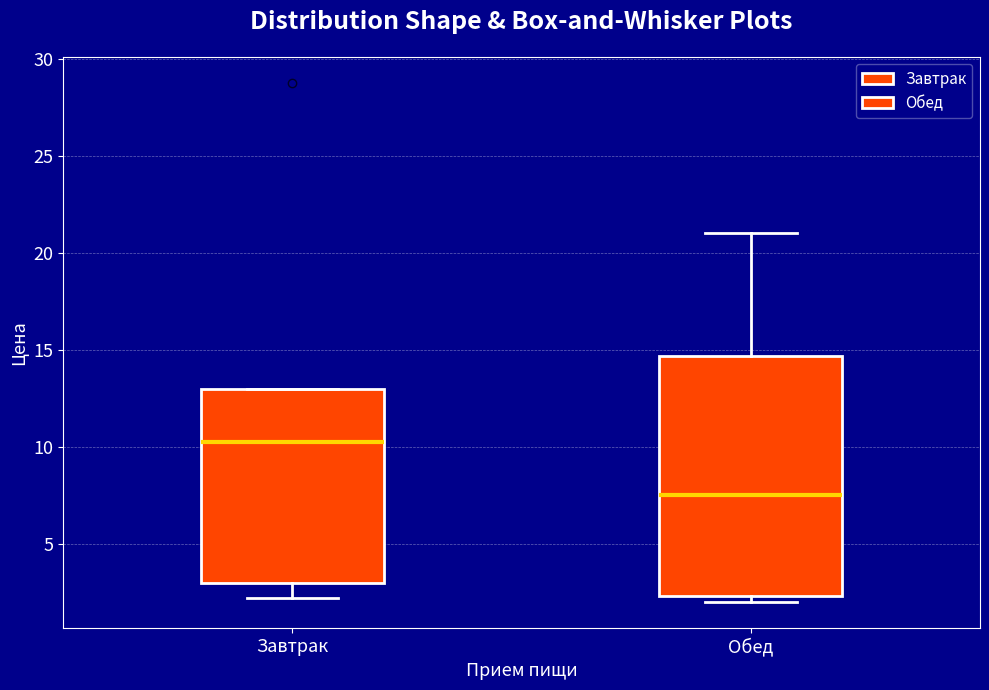

Which box's median line is the lowest?

Обед